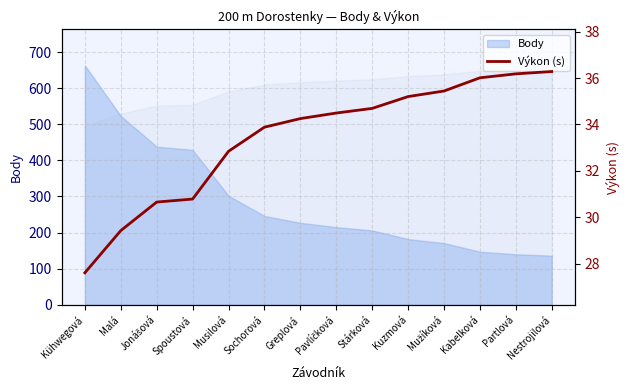

Rank the categories by value from highest to lowest.

Nestrojilová, Partlová, Kabelková, Mužíková, Kuzmová, Stárková, Pavlíčková, Greplová, Sochorová, Musilová, Spoustová, Jonášová, Malá, Kühwegová